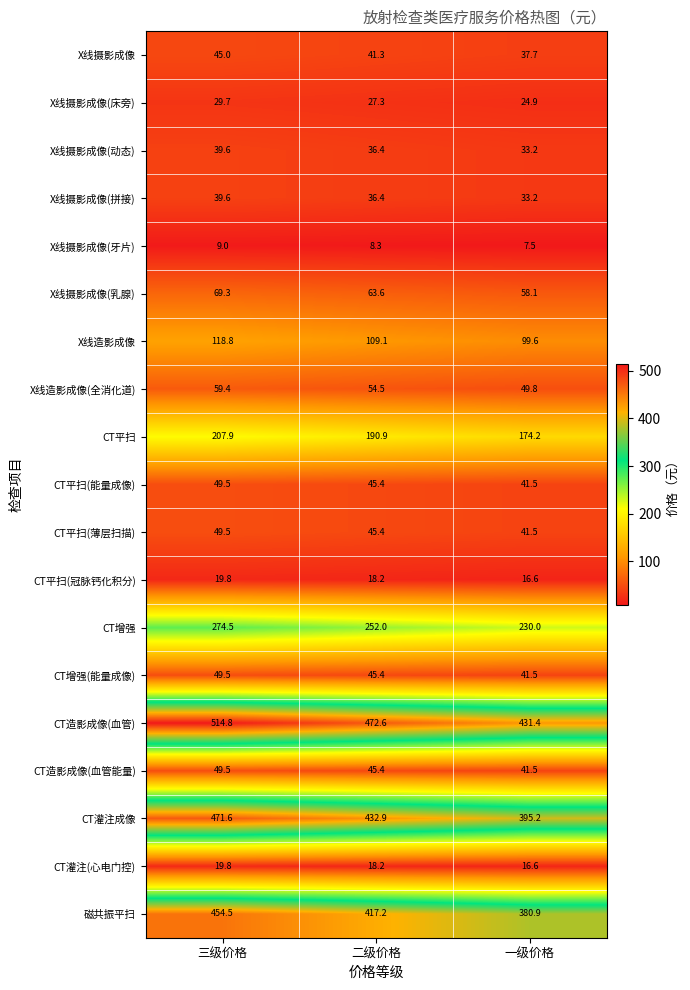

At how many categories does at least one series exceed 80?

3